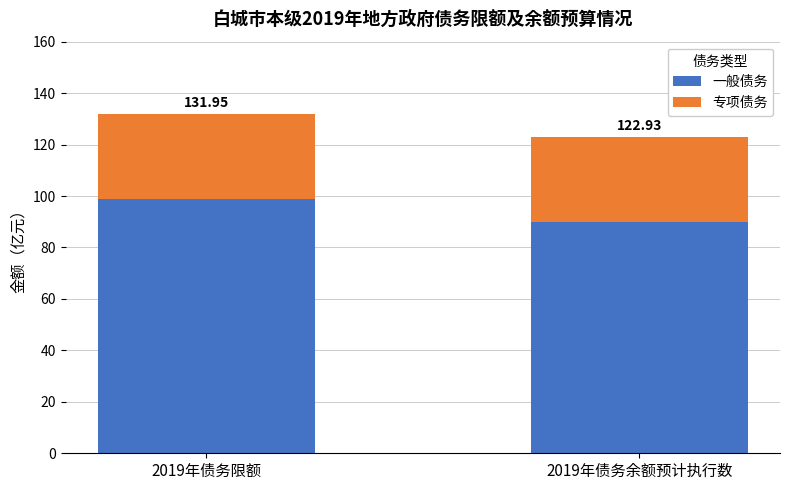

Which series has the widest spread of values?

一般债务